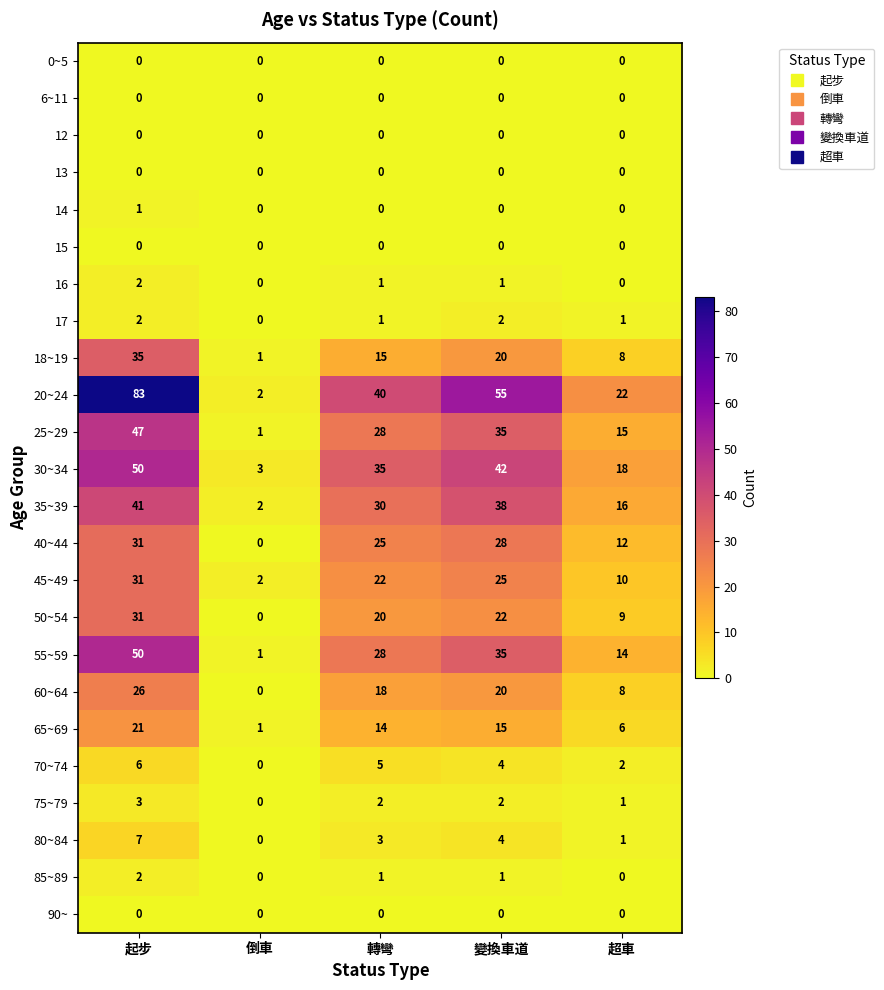

What is the maximum value shown in the chart?

83